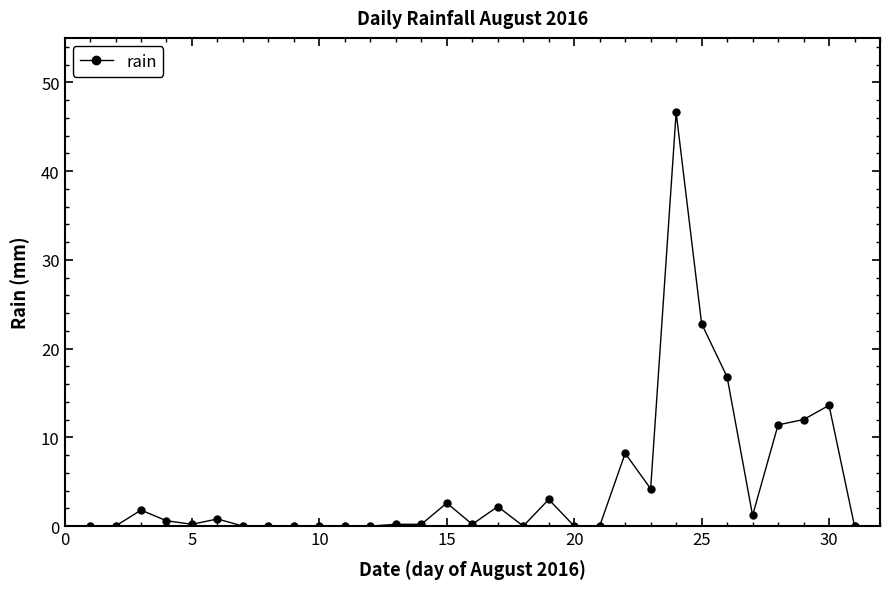

What is the maximum value shown in the chart?

46.6